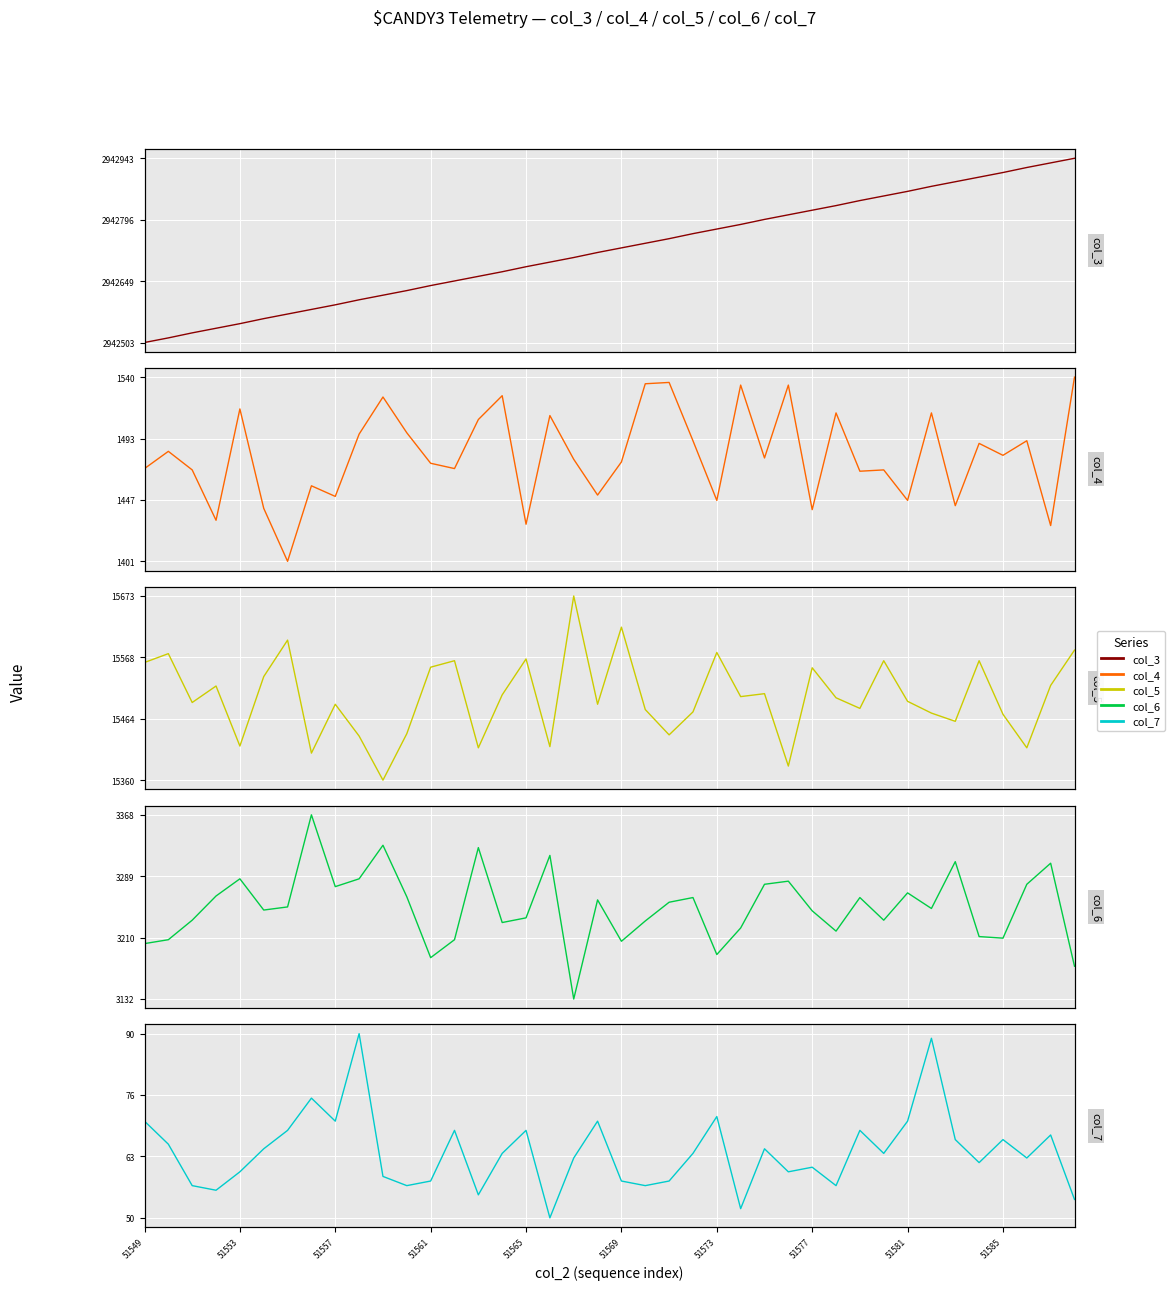

What is the total value across all series at 51585?

2963139